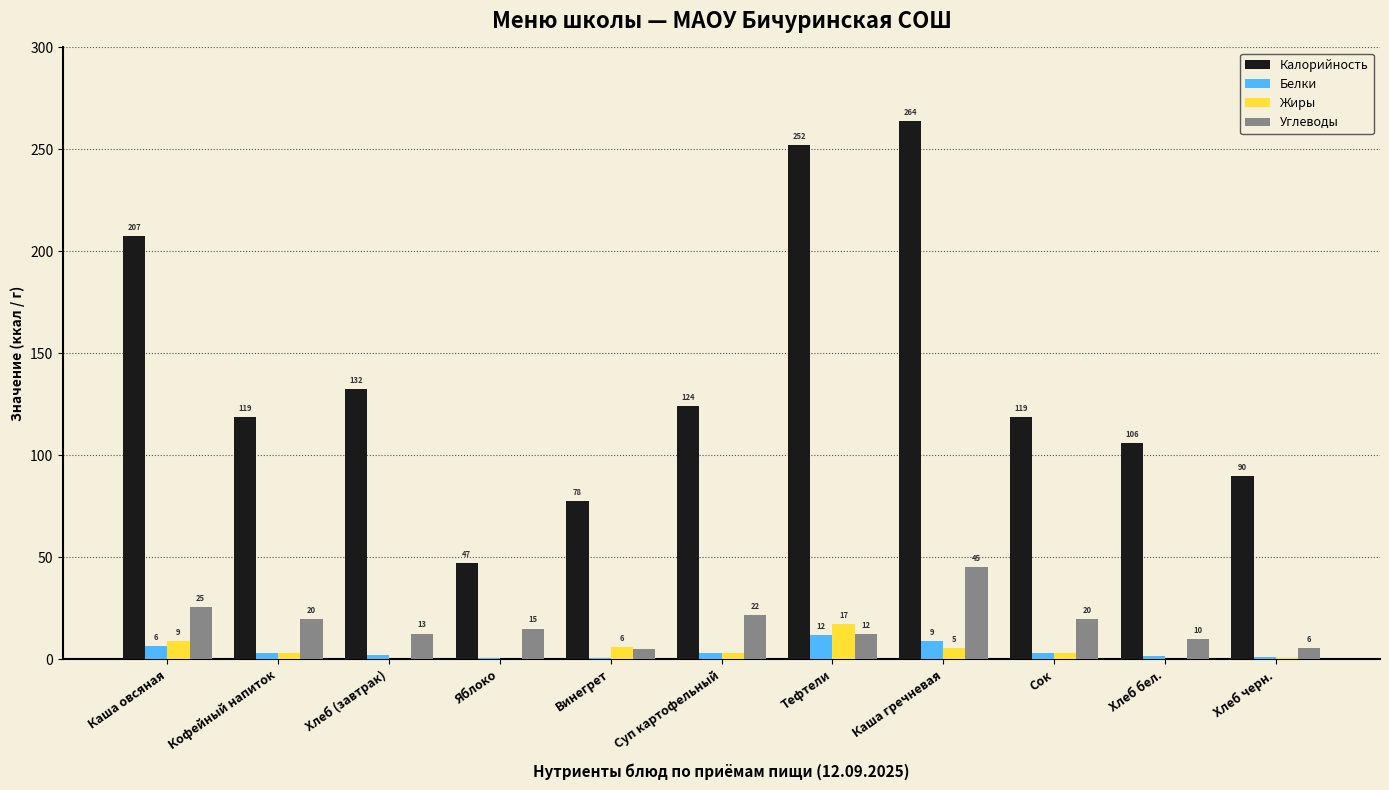

Which label corresponds to the largest value in the chart?

Каша гречневая